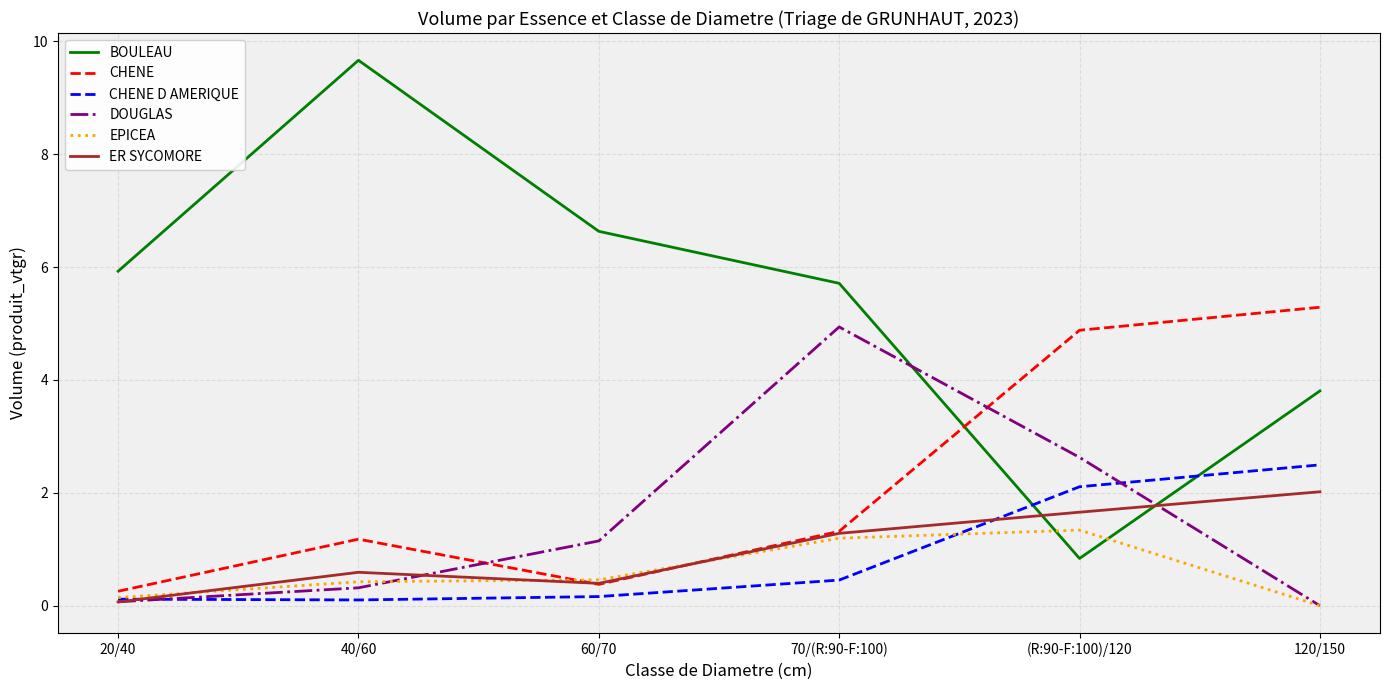

What is the difference between the maximum and second lowest values in the EPICEA series?

1.2